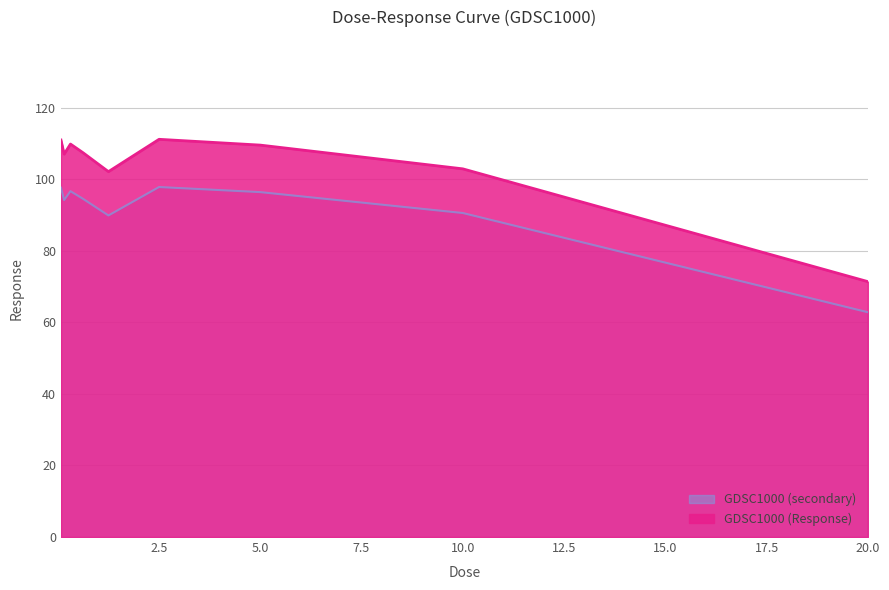

Which category has the highest value across all series?

2.5